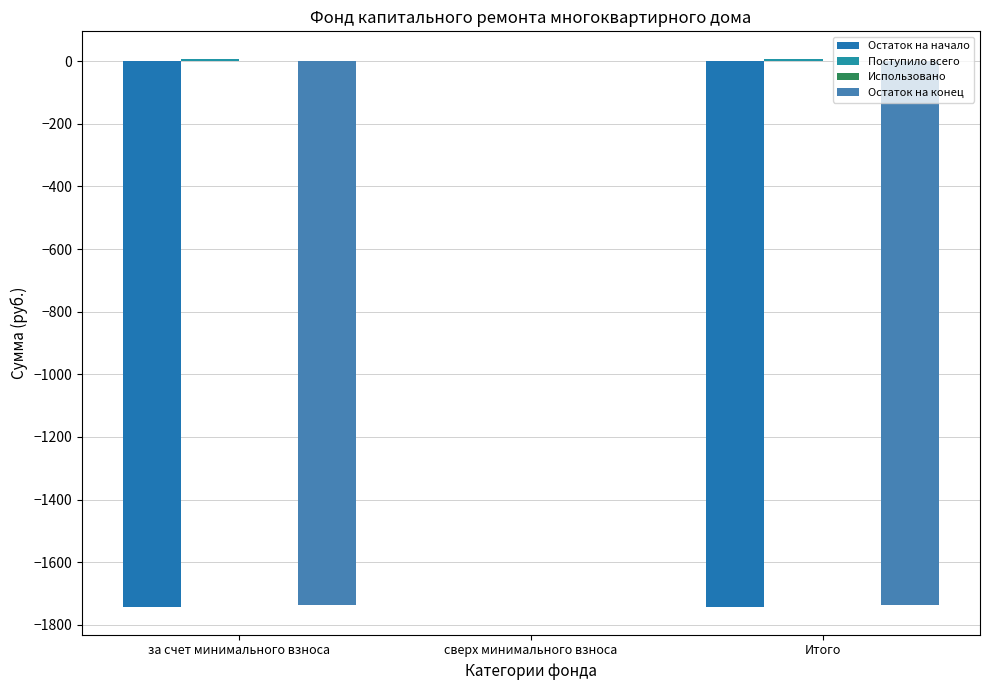

How many series are shown in this chart?

3